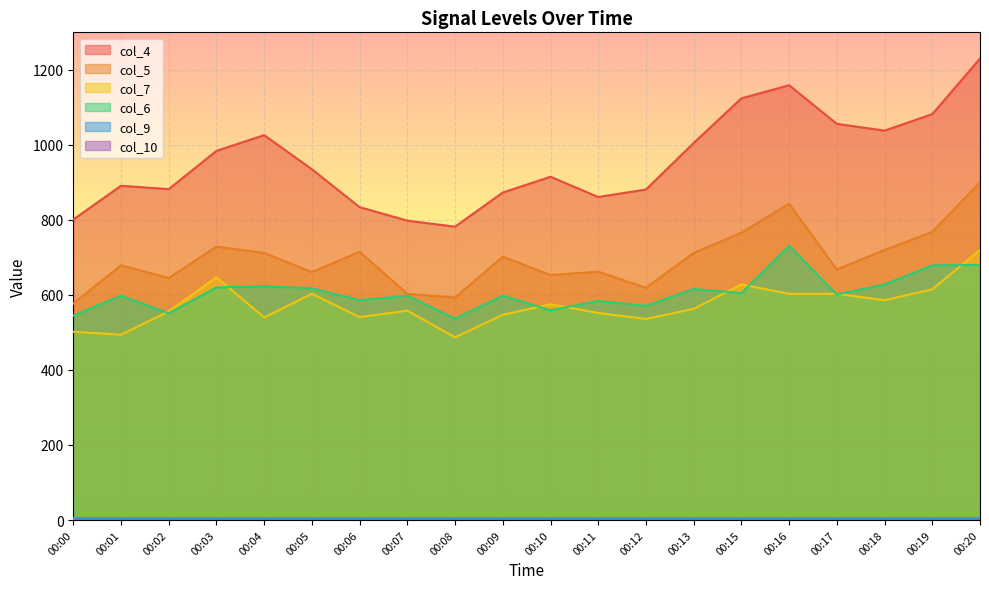

Which series has the largest total across all categories?

col_4